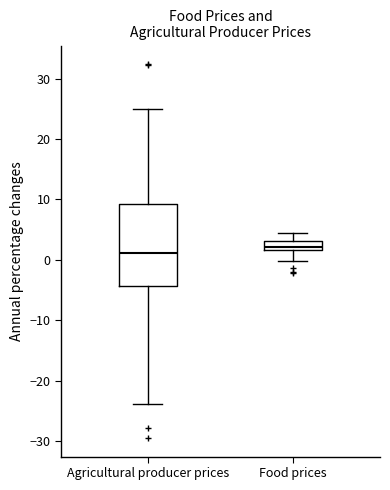

Reading left to right, read every box against the y-axis: the position of its median line, the range the box covers, and the ends of its whiskers. The values are not printed on the chart, so give them approximately, as read against the axis.

Agricultural producer prices: median 1, box -4 to 9, whiskers -24 to 25
Food prices: median 2 (inside the box), box 2 to 3, whiskers 0 to 4